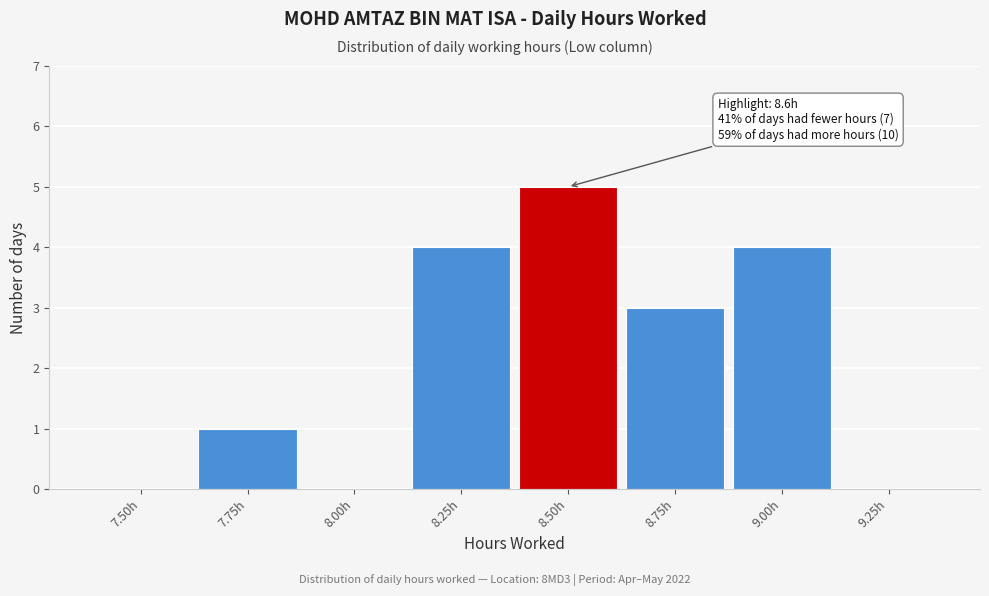

Reading right to left, transcribe all the data shown in this chart.

9.25h=0	9.00h=4	8.75h=3	8.50h=5	8.25h=4	8.00h=0	7.75h=1	7.50h=0